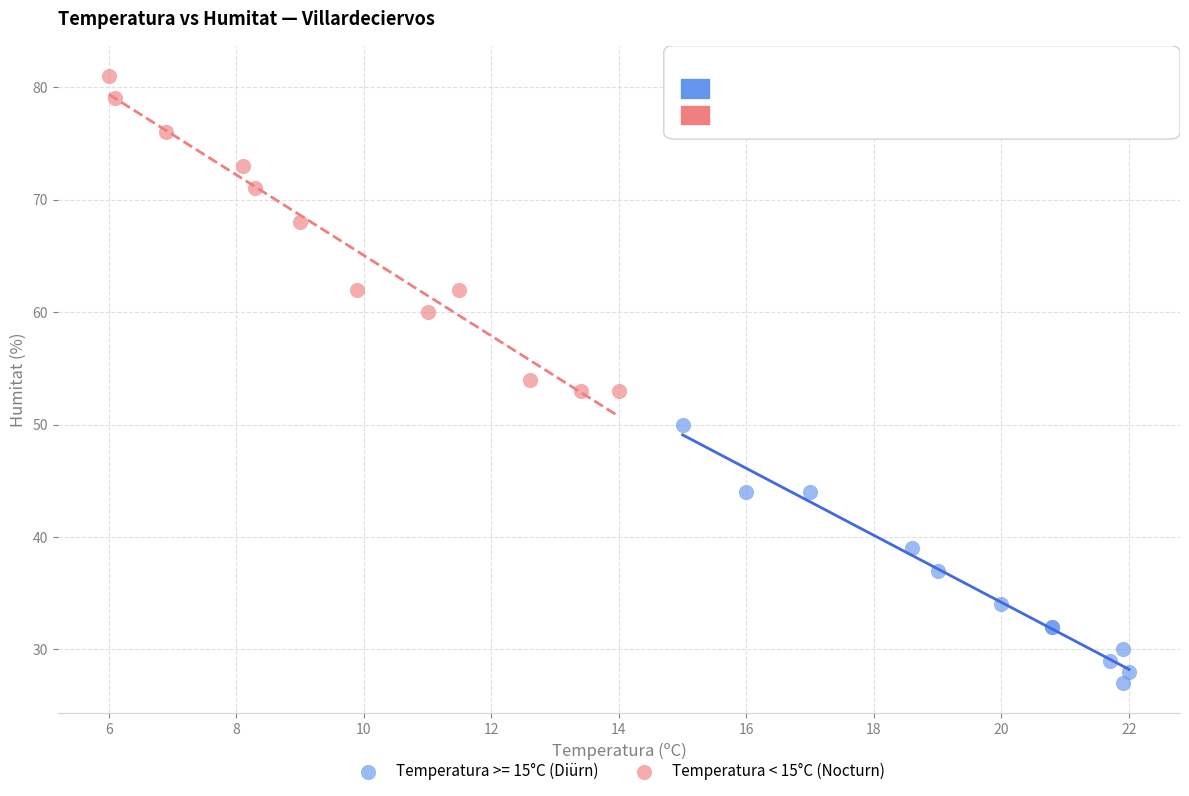

Which series reaches the minimum Y coordinate?

Temperatura >= 15°C (Diürn)